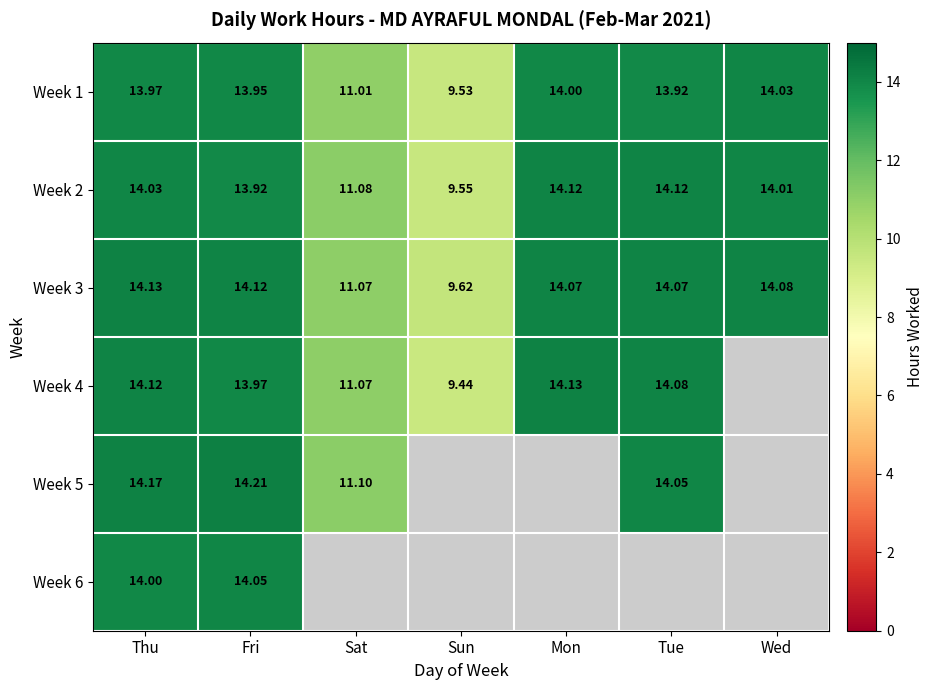

Where does the Week 1 series first go above 13?

Thu